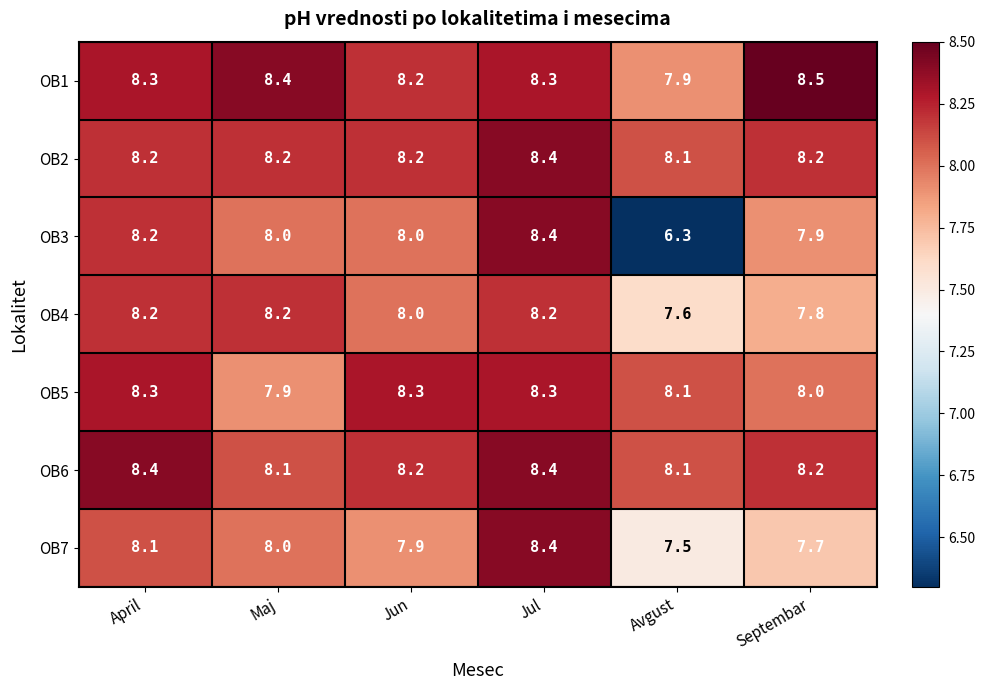

What is the minimum value for OB1?

7.9